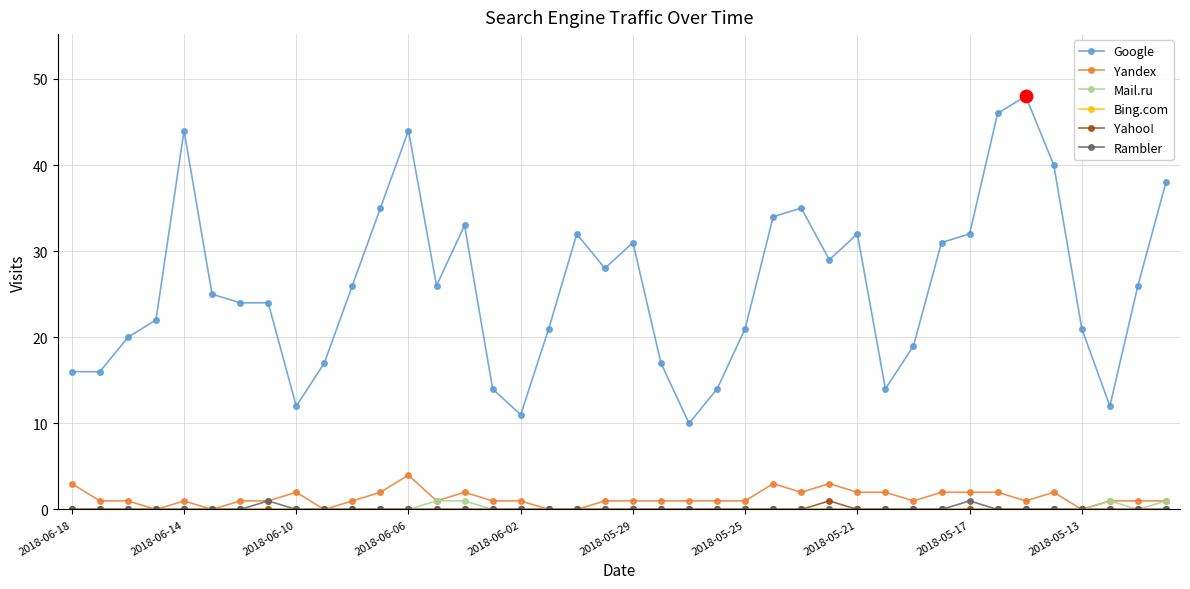

Which series has the widest spread of values?

Google